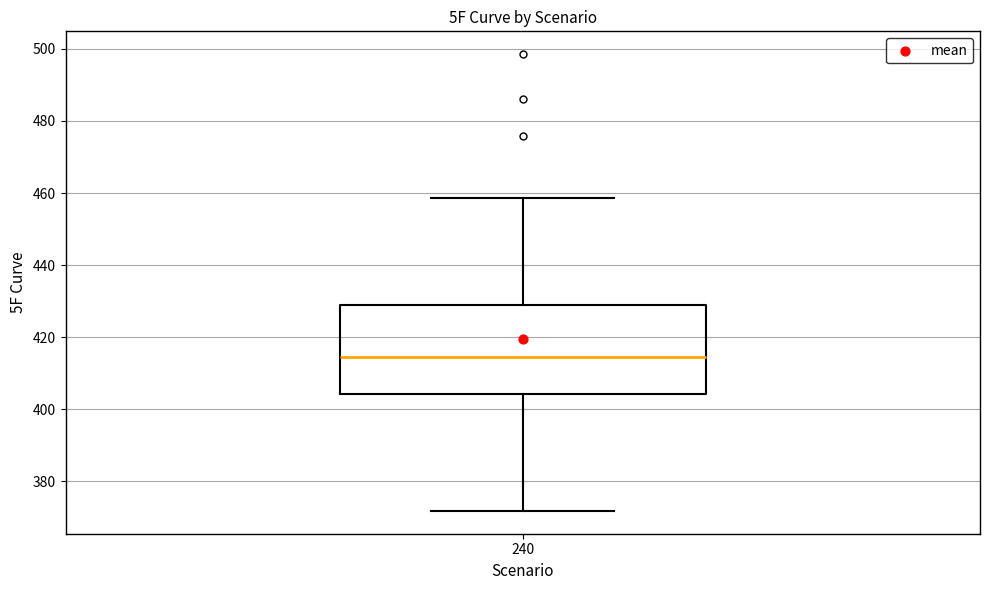

Transcribe this box plot: give where the median line is, the range the box spans, and where the two whiskers end, as read against the y-axis. The values are not printed on the chart, so give them approximately, as read against the axis.

median 414, box 404 to 430, whiskers 372 to 458